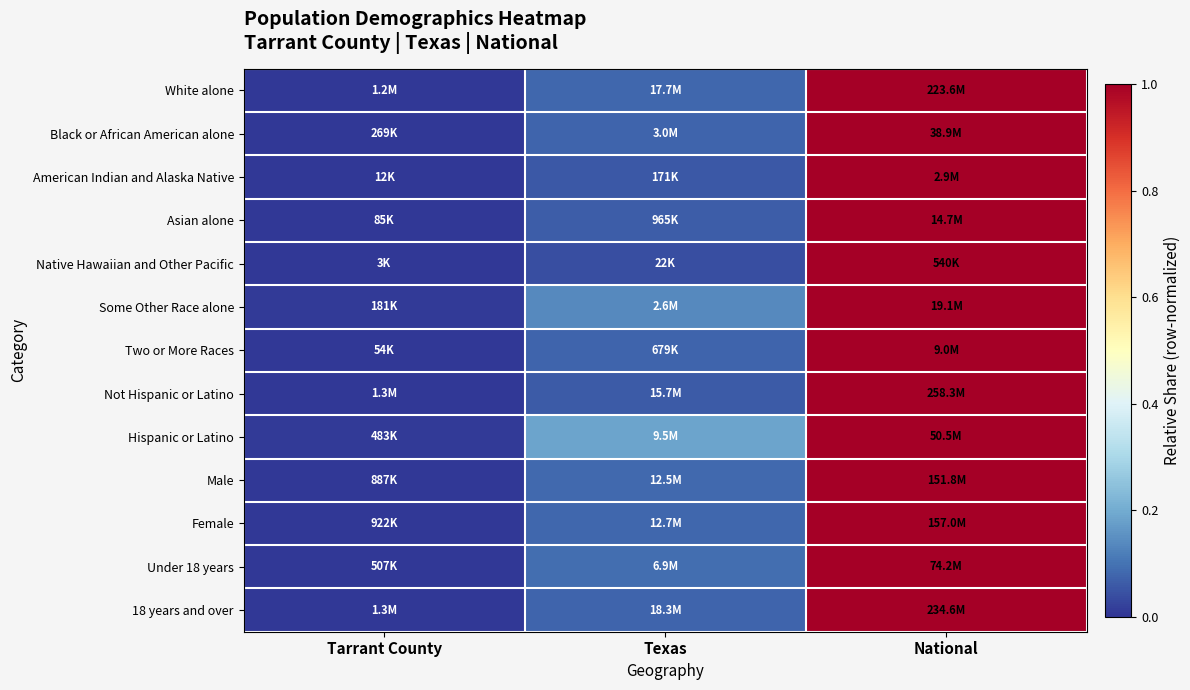

Reading right to left, transcribe all the data shown in this chart.

White alone: National=1.0	Texas=0.1	Tarrant County=0.0
Black or African American alone: National=1.0	Texas=0.1	Tarrant County=0.0
American Indian and Alaska Native: National=1.0	Texas=0.1	Tarrant County=0.0
Asian alone: National=1.0	Texas=0.1	Tarrant County=0.0
Native Hawaiian and Other Pacific: National=1.0	Texas=0.0	Tarrant County=0.0
Some Other Race alone: National=1.0	Texas=0.1	Tarrant County=0.0
Two or More Races: National=1.0	Texas=0.1	Tarrant County=0.0
Not Hispanic or Latino: National=1.0	Texas=0.1	Tarrant County=0.0
Hispanic or Latino: National=1.0	Texas=0.2	Tarrant County=0.0
Male: National=1.0	Texas=0.1	Tarrant County=0.0
Female: National=1.0	Texas=0.1	Tarrant County=0.0
Under 18 years: National=1.0	Texas=0.1	Tarrant County=0.0
18 years and over: National=1.0	Texas=0.1	Tarrant County=0.0